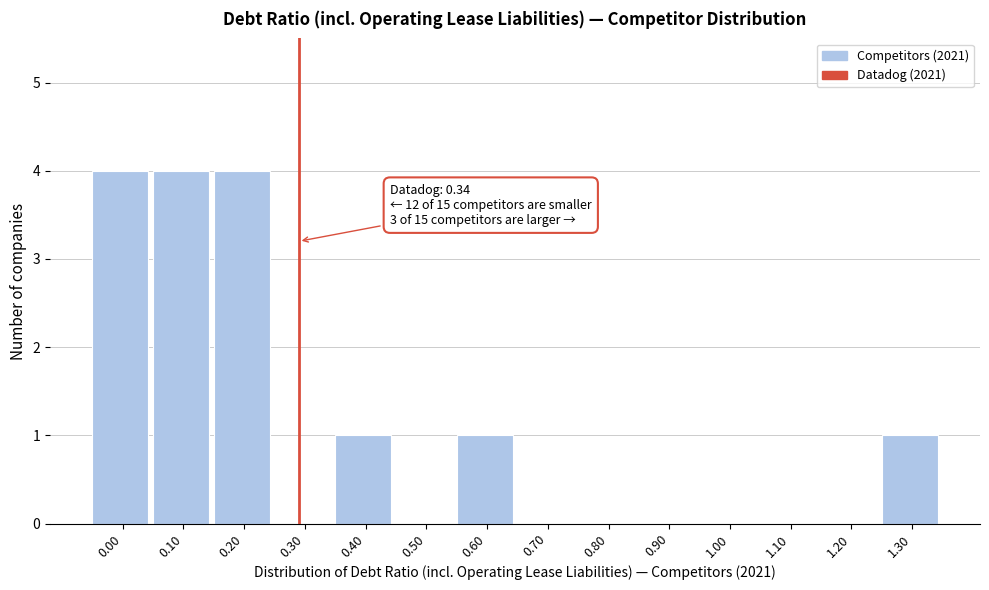

Reading left to right, list all the values displayed in this chart.

0.00=4	0.10=4	0.20=4	0.30=0	0.40=1	0.50=0	0.60=1	0.70=0	0.80=0	0.90=0	1.00=0	1.10=0	1.20=0	1.30=1